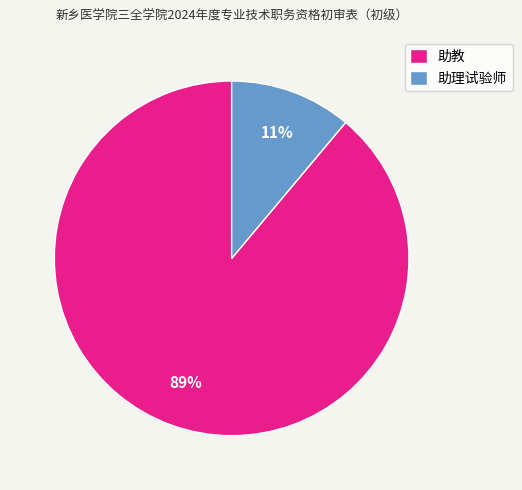

True or false: 助教 accounts for 74% of the total.

False